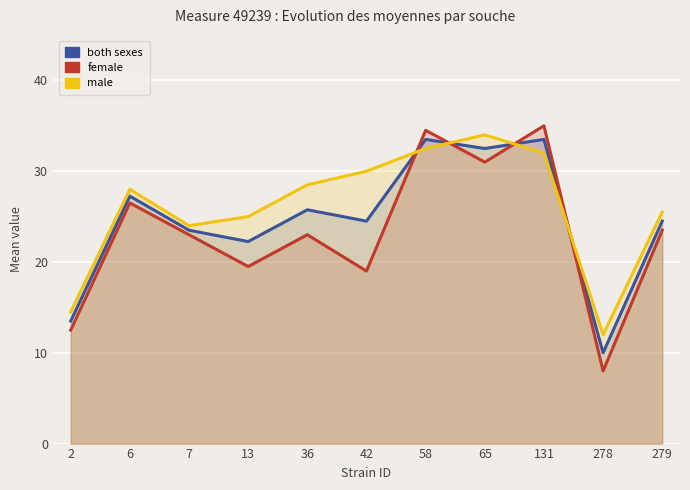

True or false: female has more than 2 points higher than both neighbors.

True